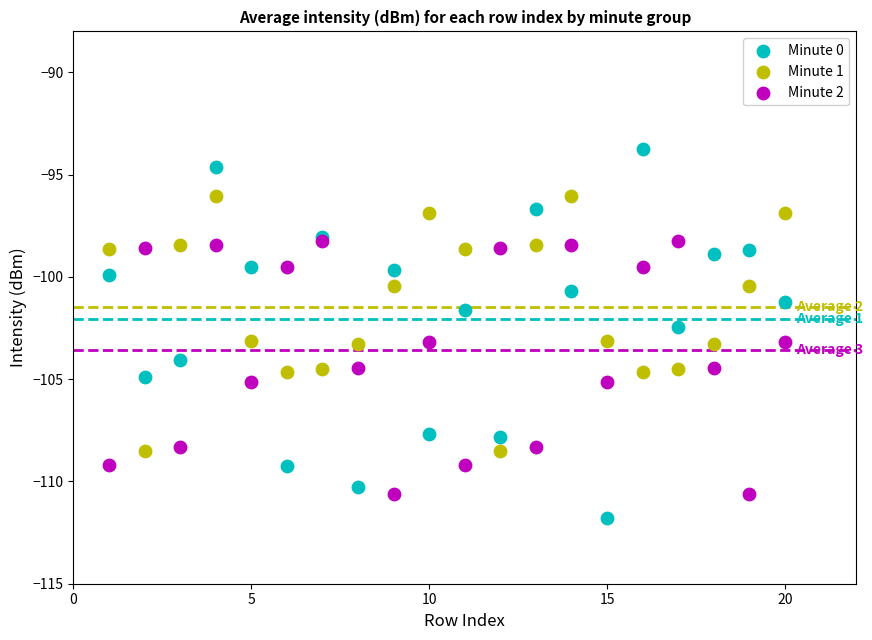

Which series contains the lowest Y value?

Minute 0